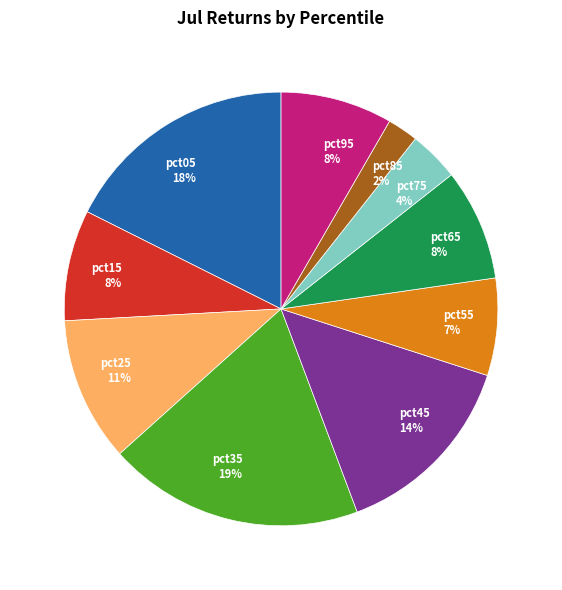

Is the sum of pct35 and pct05 greater than half?

No